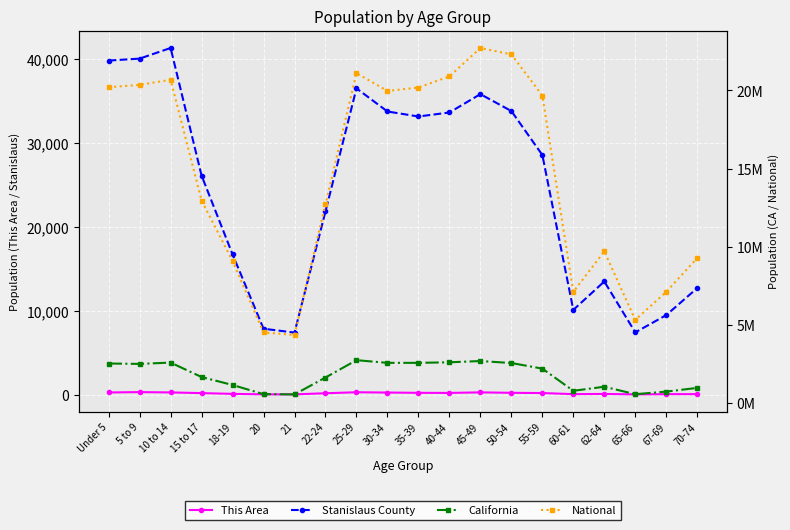

What is the spread (max minus min) of values at 15 to 17?

12954043